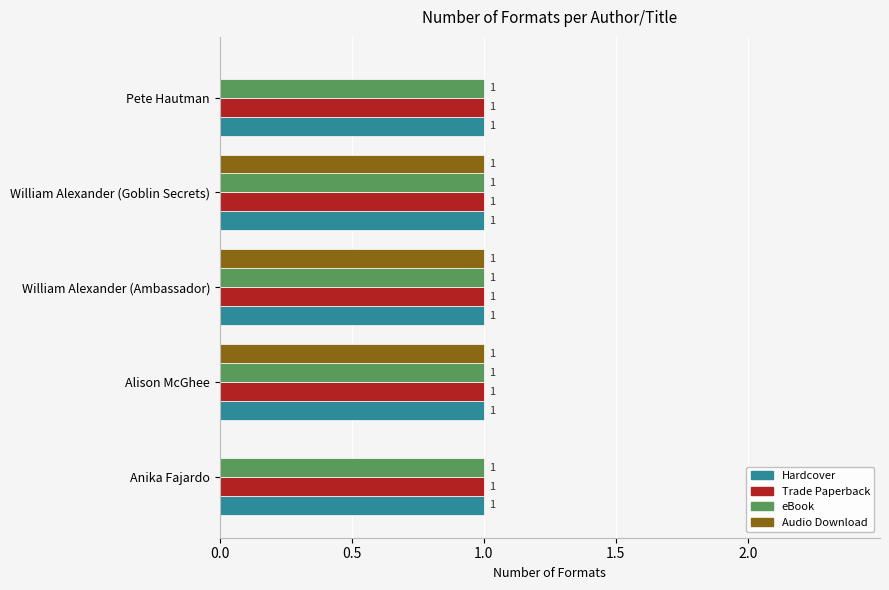

What is the total value across all series at Alison McGhee?

4